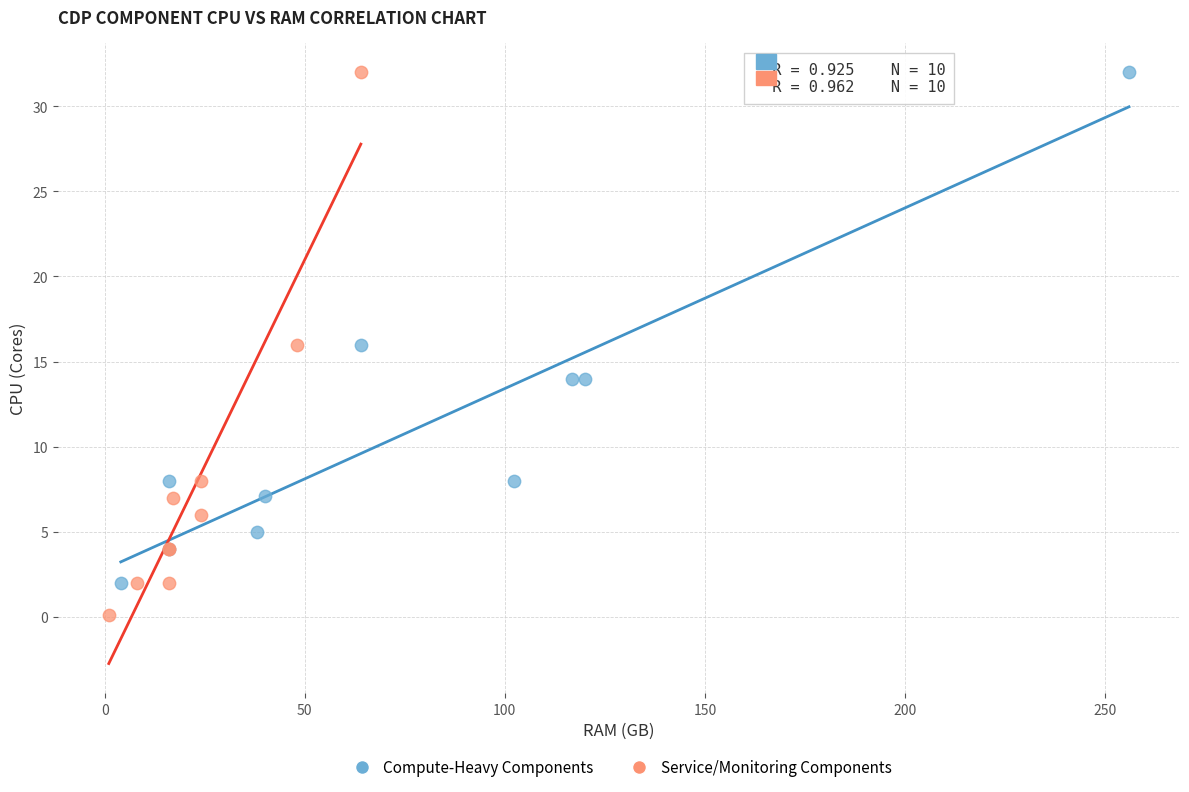

Which series has the widest spread of Y values?

Service/Monitoring Components